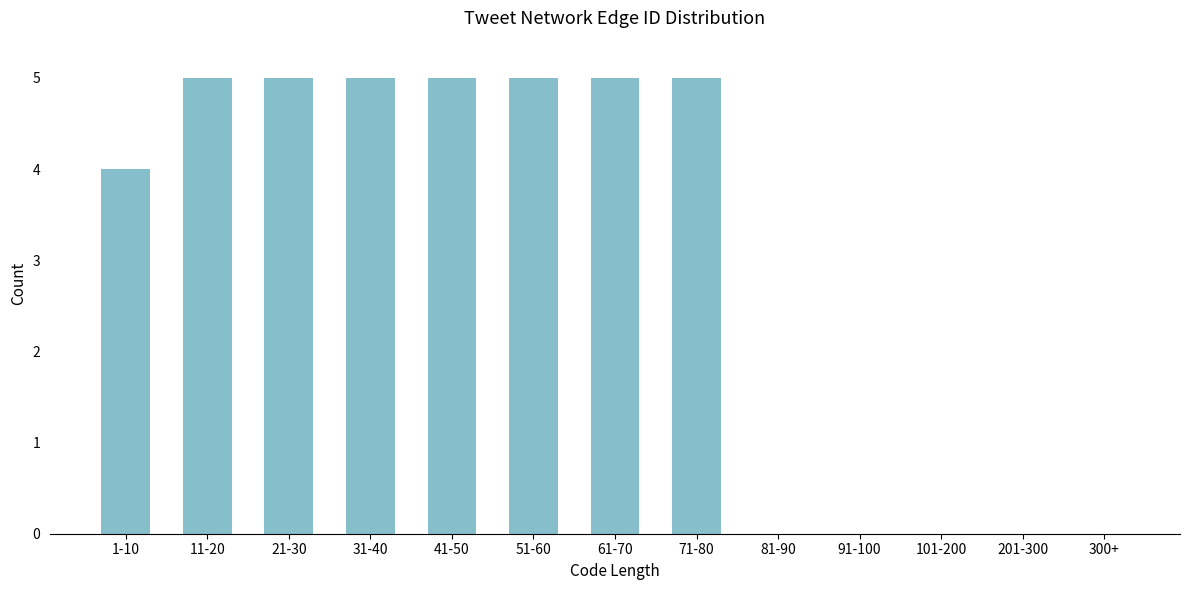

Reading left to right, transcribe all the data shown in this chart.

1-10=4	11-20=5	21-30=5	31-40=5	41-50=5	51-60=5	61-70=5	71-80=5	81-90=0	91-100=0	101-200=0	201-300=0	300+=0